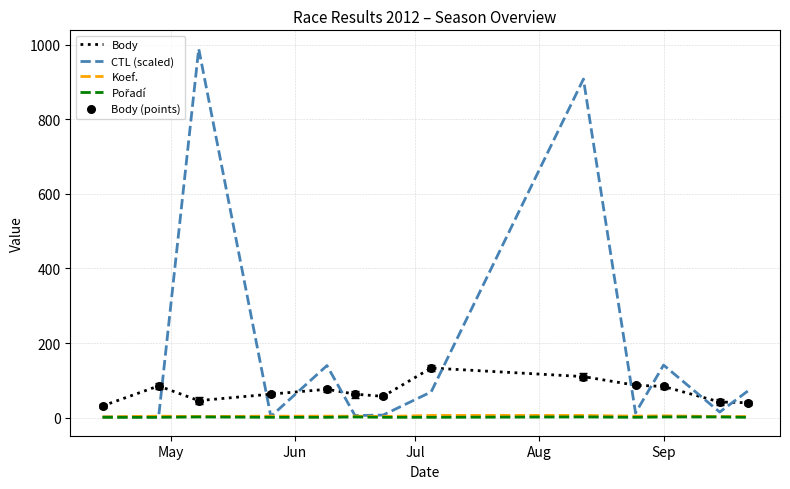

Which series has the largest total across all categories?

CTL (scaled)